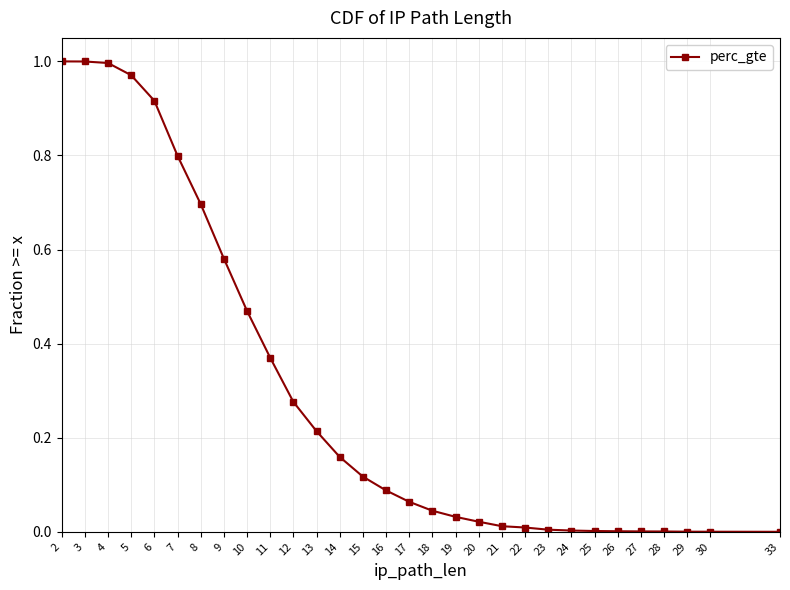

Which has a higher value, 26 or 8?

8